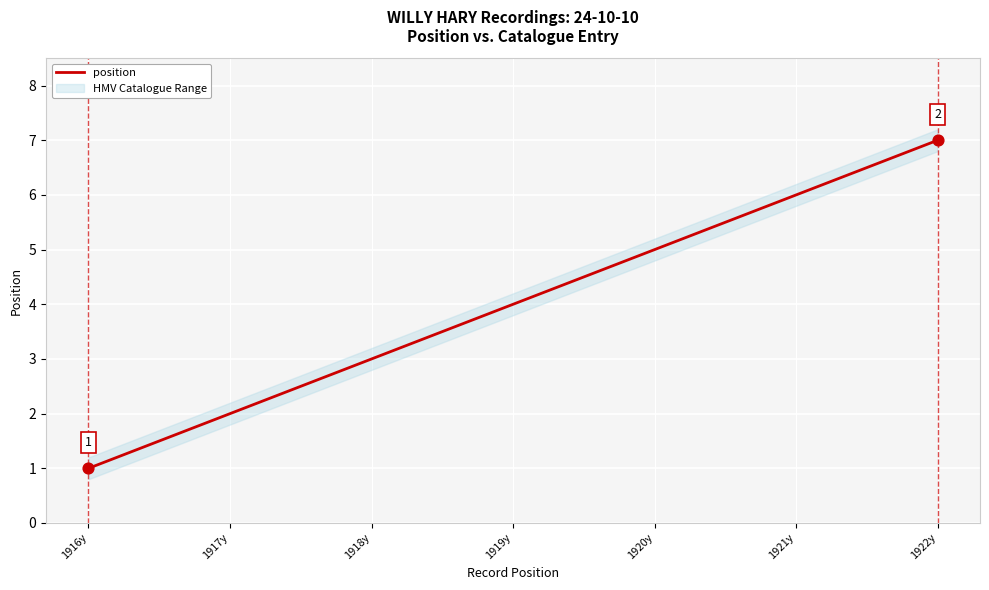

What is the change in value from 1921y to 1922y?

+1